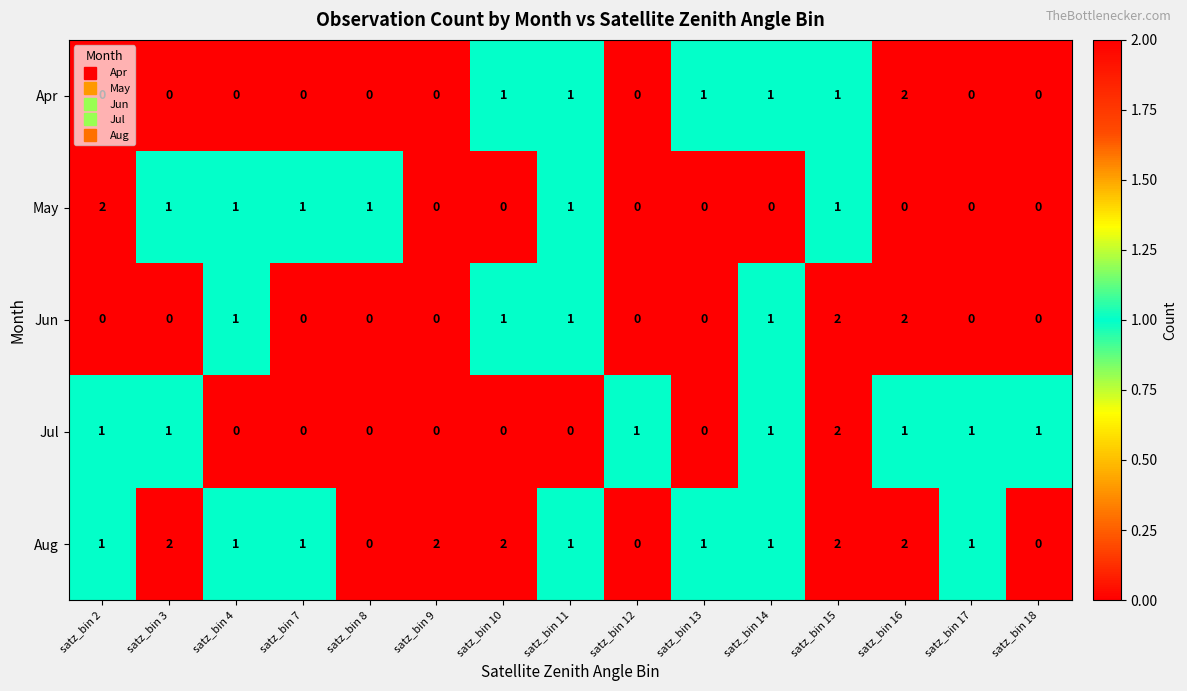

At which category is the sum across all series the highest?

satz_bin 15